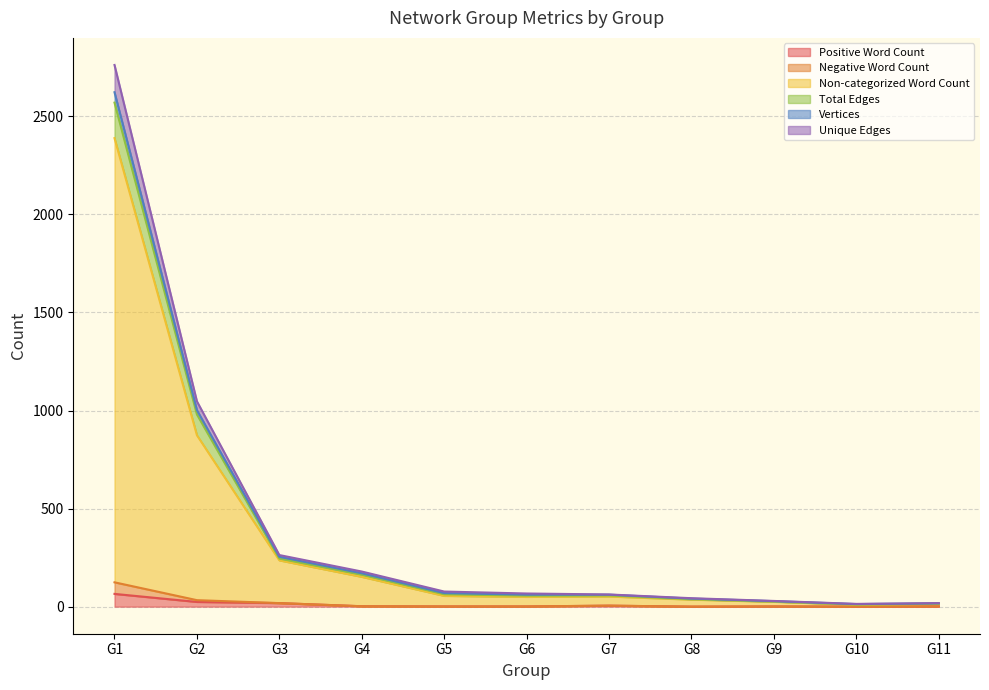

What is the highest value of the Positive Word Count series?

65